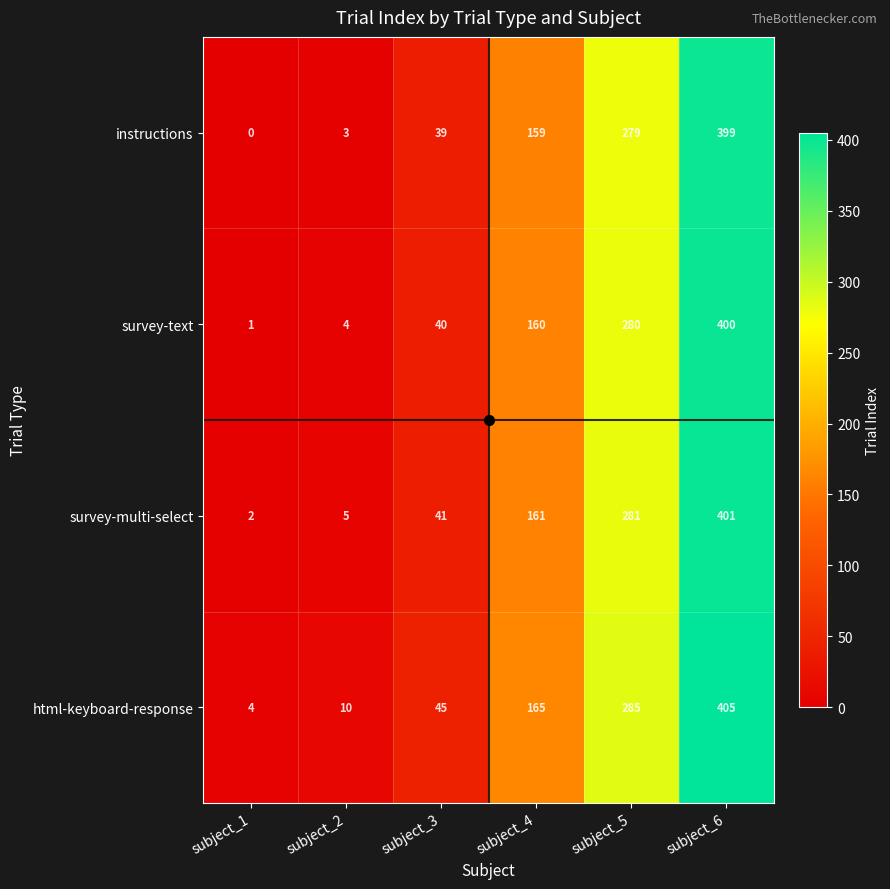

At subject_3, list the series in order from smallest to largest.

instructions, survey-text, survey-multi-select, html-keyboard-response